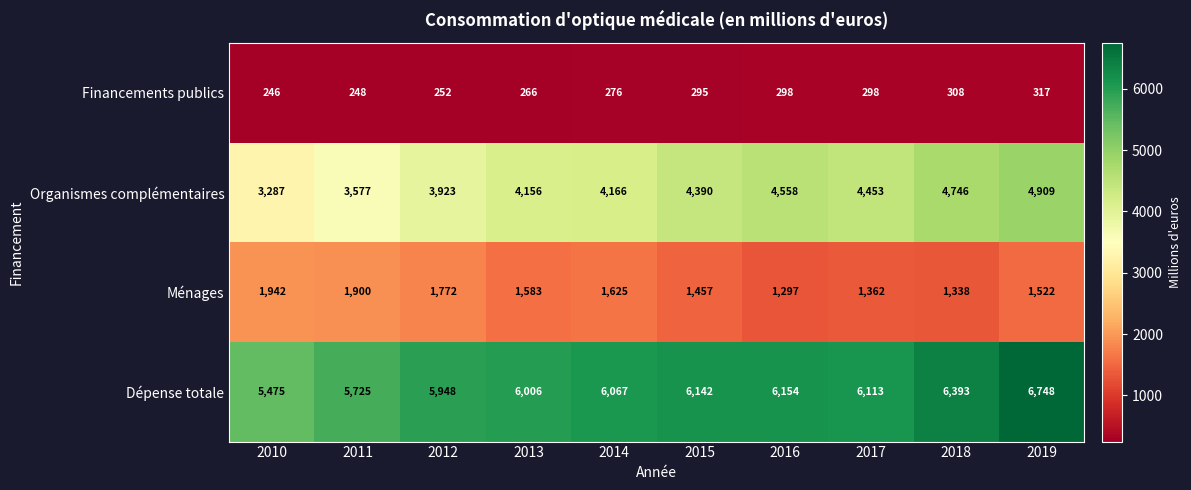

Is it true that Financements publics equals 152 at 2017?

False